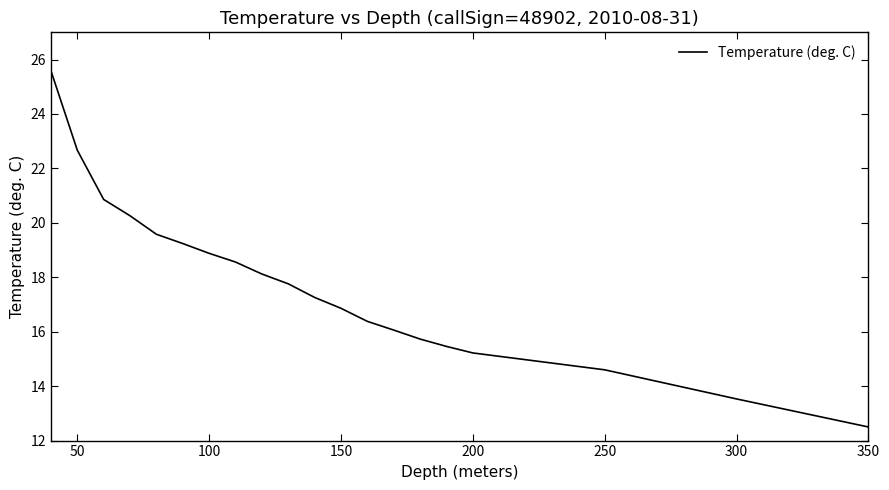

What is the greatest value displayed?

25.6